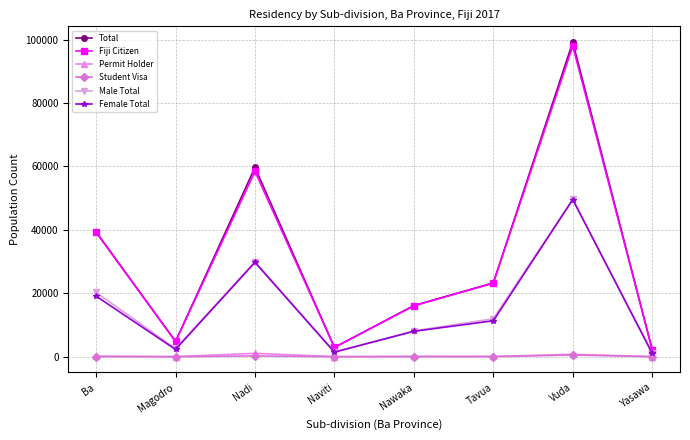

Does the chart have visible grid lines?

Yes